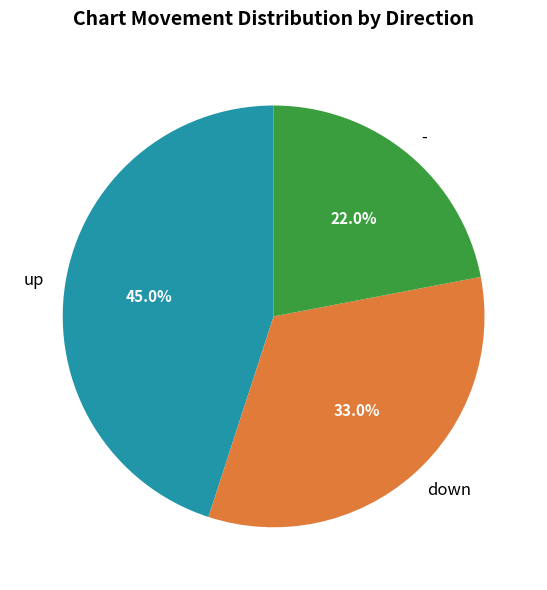

The - slice represents 22% of the pie. True or false?

True